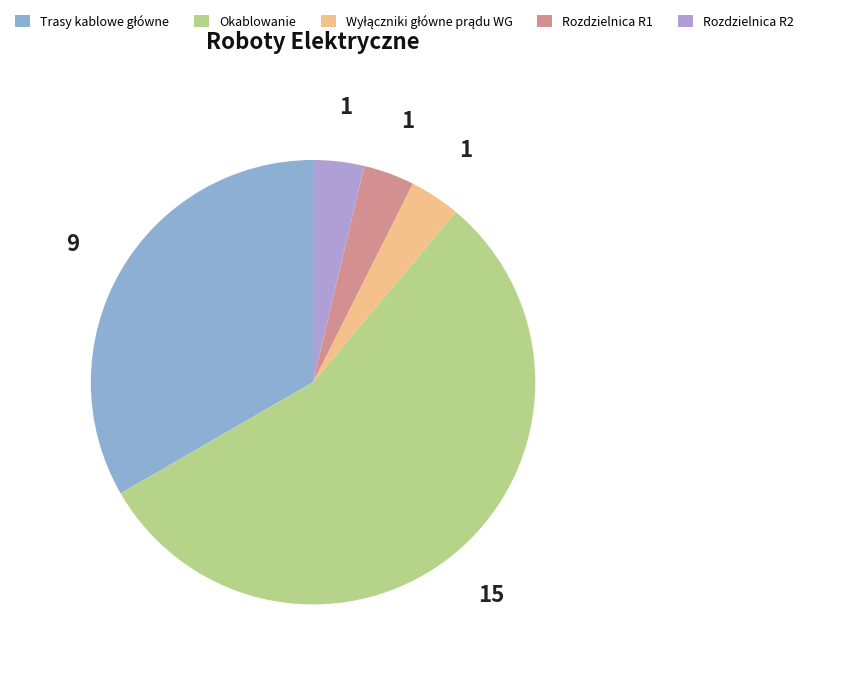

True or false: Wyłączniki główne prądu WG accounts for 1% of the total.

False